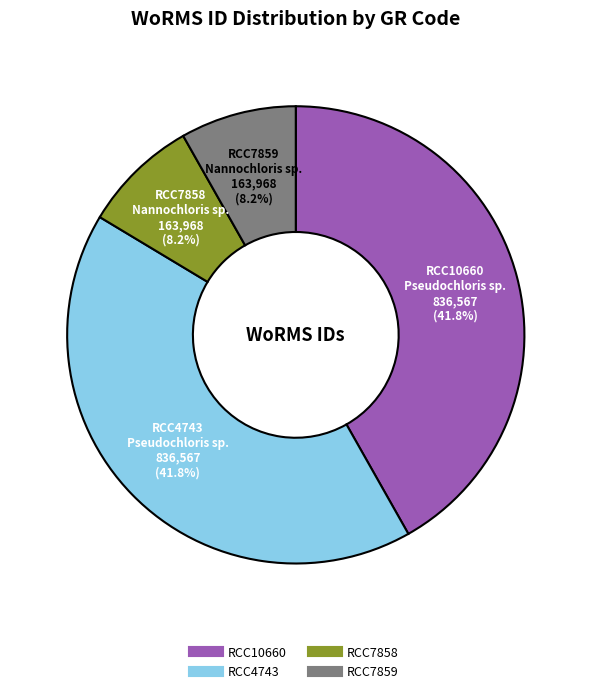

Does any single category account for the majority?

No